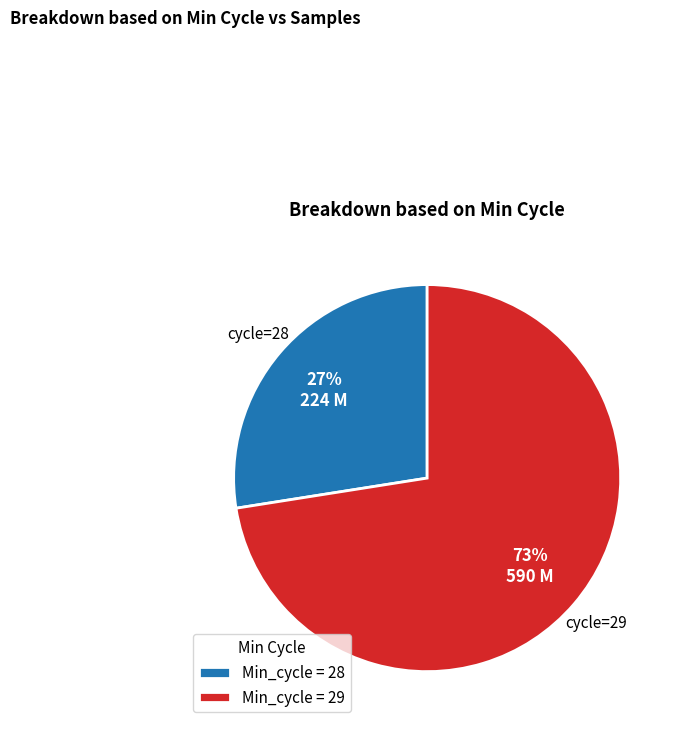

Which has a higher value, Min_cycle = 29 or Min_cycle = 28?

Min_cycle = 29